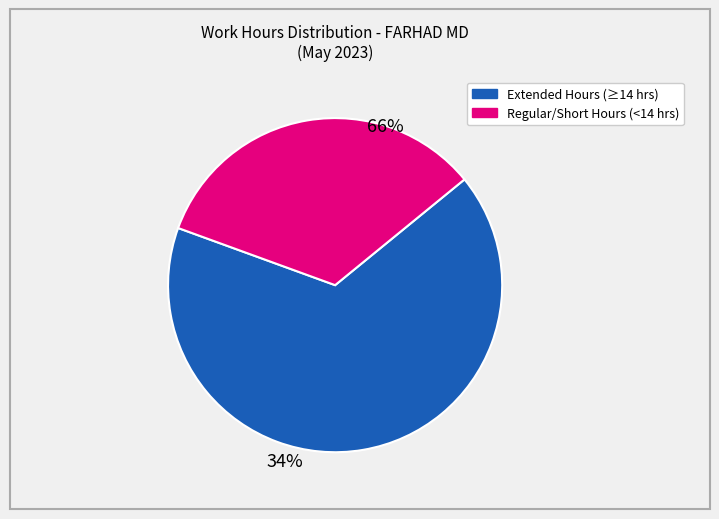

Count the number of slices in the pie.

2